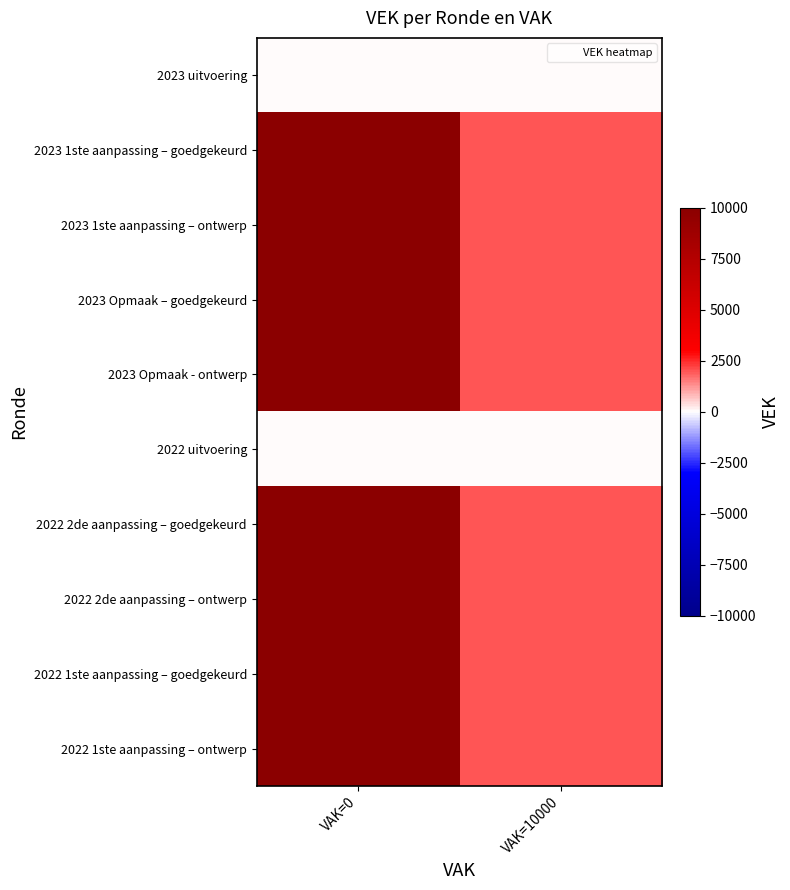

Which series has the largest total across all categories?

2023 1ste aanpassing – goedgekeurd